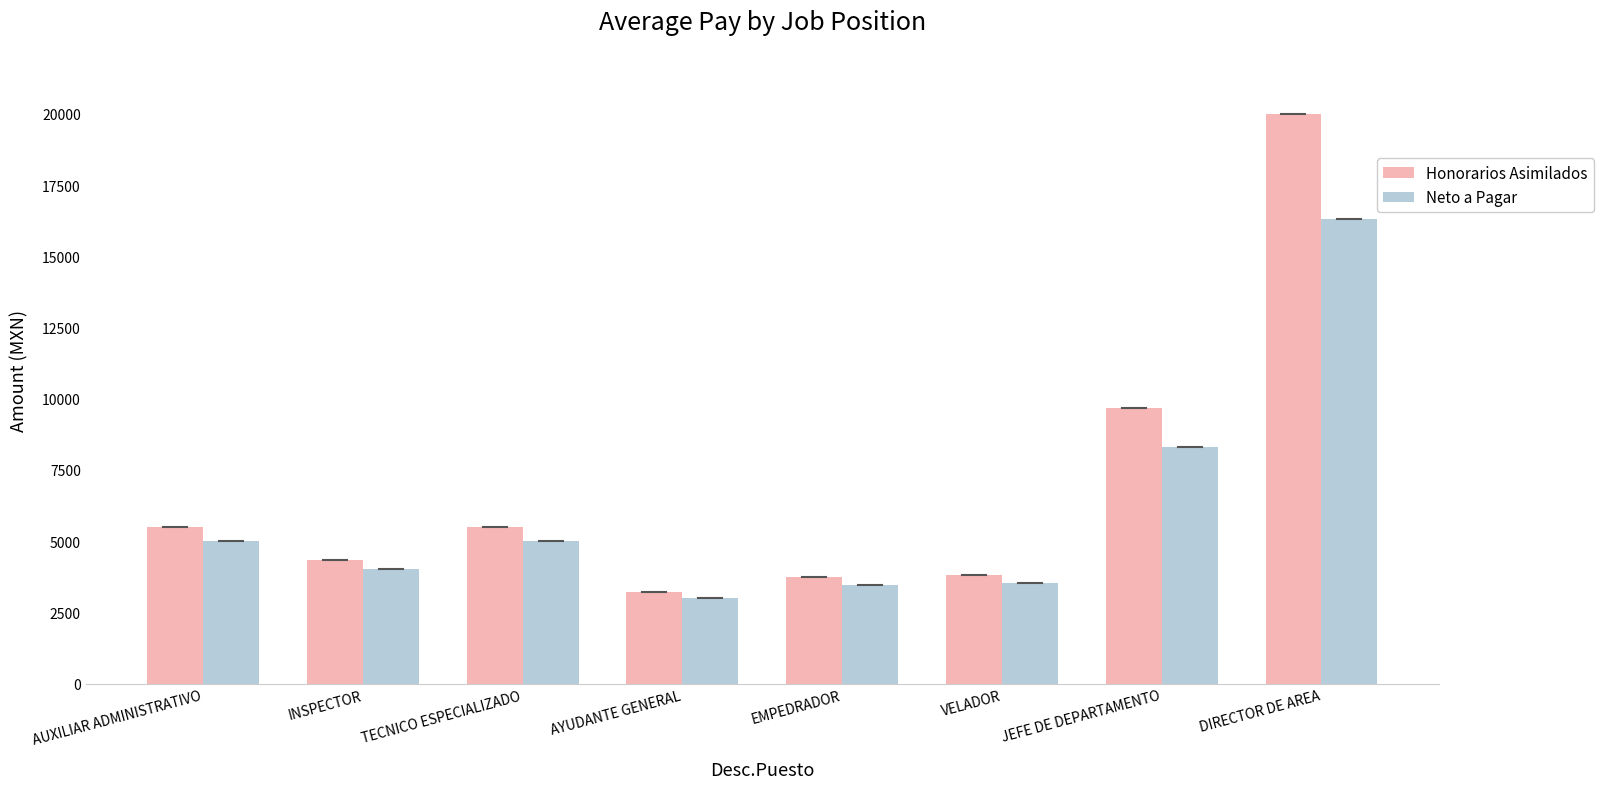

True or false: Honorarios Asimilados has a value of 5502.3 at AUXILIAR ADMINISTRATIVO.

True